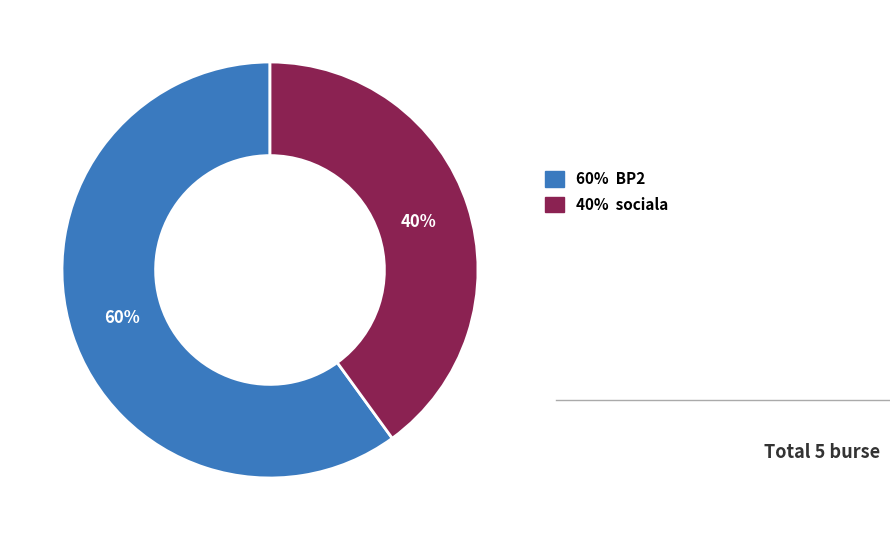

To the nearest percent, what is the difference between the largest and smallest slice percentages?

20%